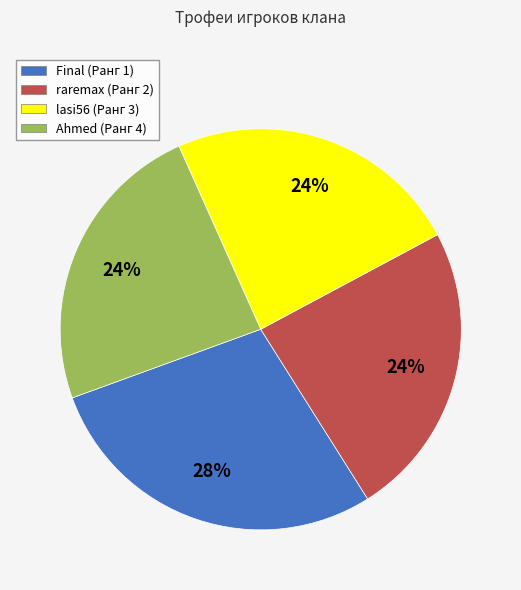

Count the number of slices in the pie.

4